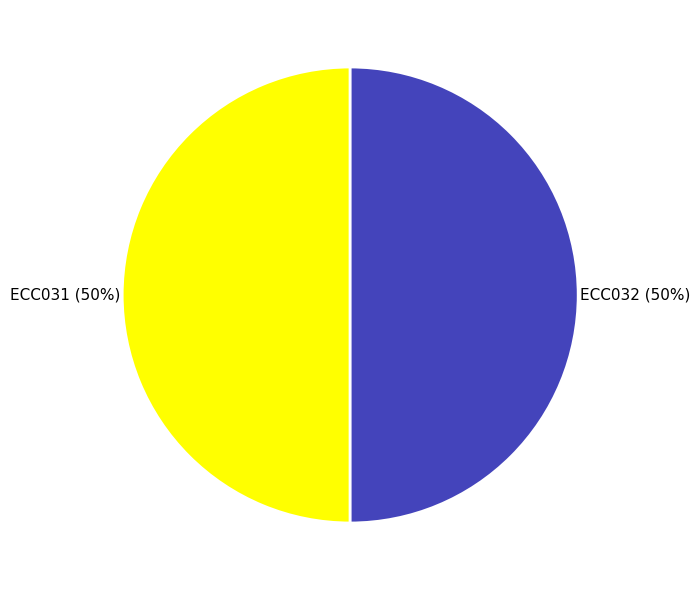

What percentage is the ECC031 slice, to the nearest percent?

50%